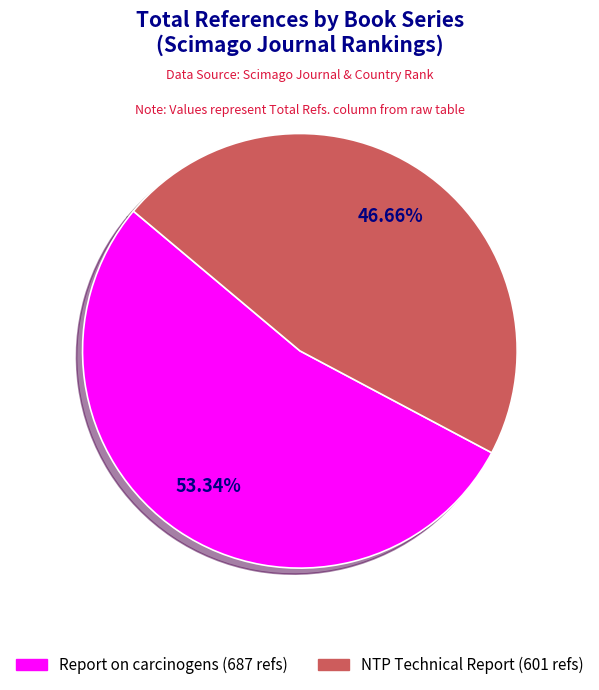

Is there any slice that represents more than half of the pie?

Yes